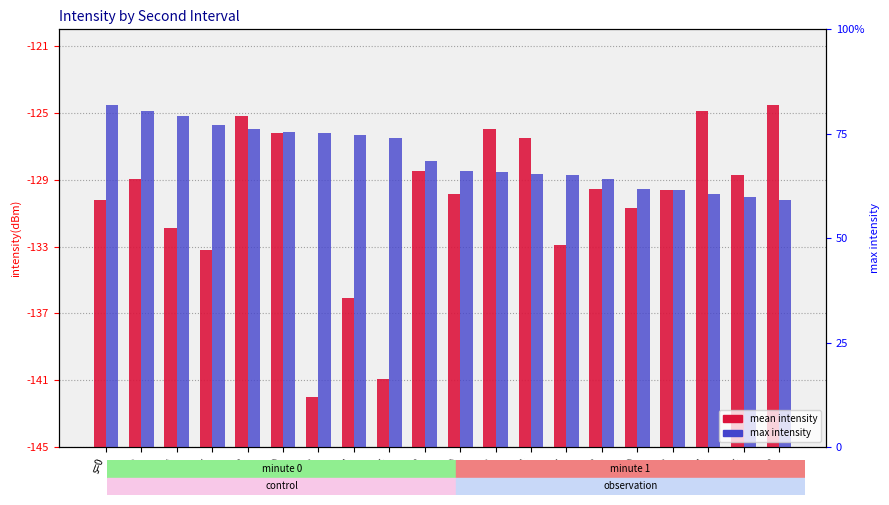

What is the lowest value of the mean intensity series?

3.0